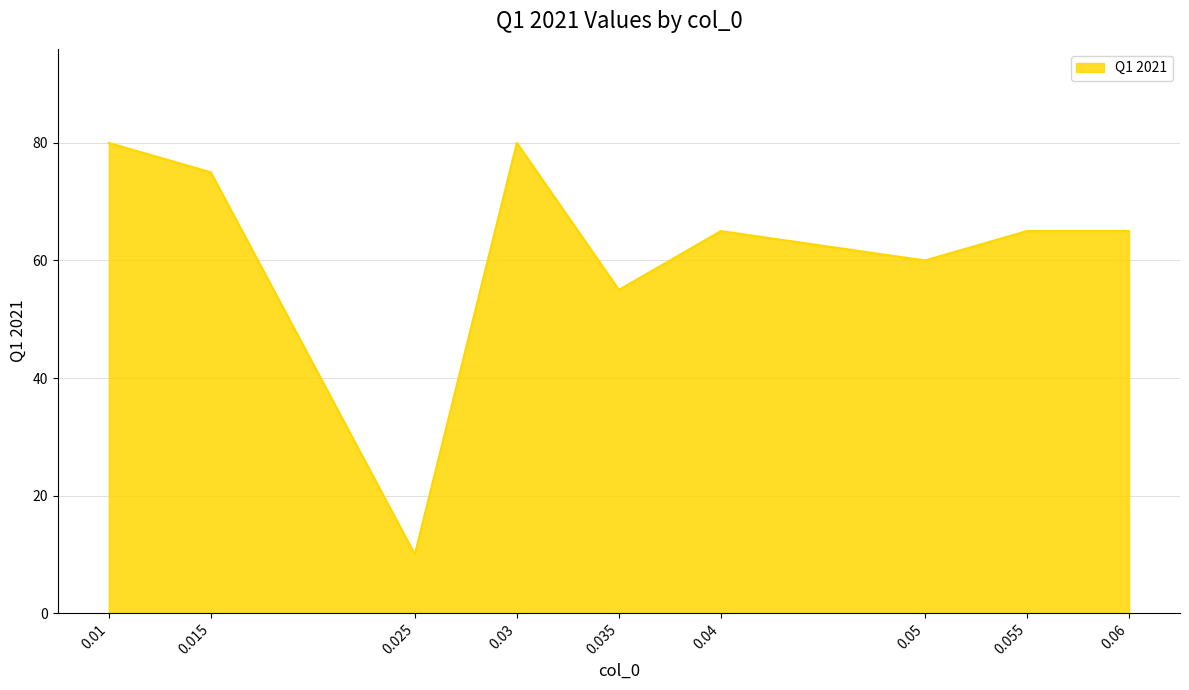

How many interior local valleys (lower than both neighbors) does the data have?

3